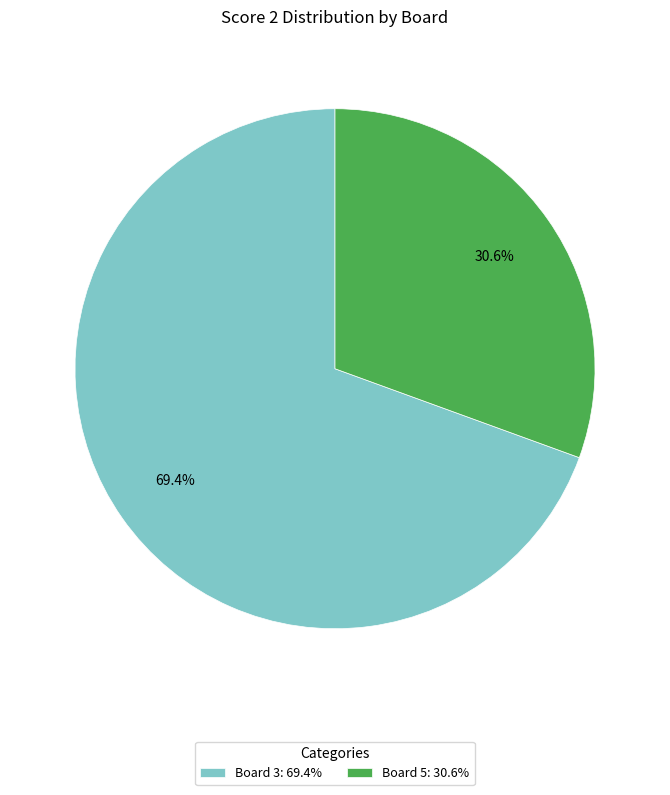

Which slice is the smallest?

Board 5: 30.6%